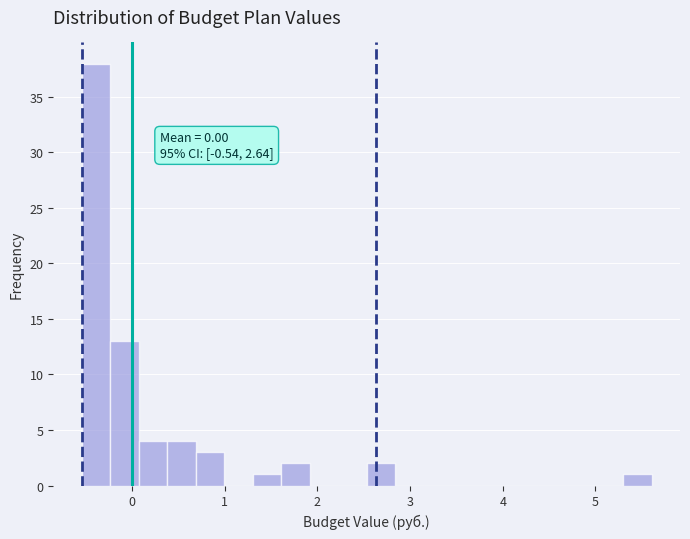

Read against the x-axis, roughly where is the centre of the tallest bar?

-0.4